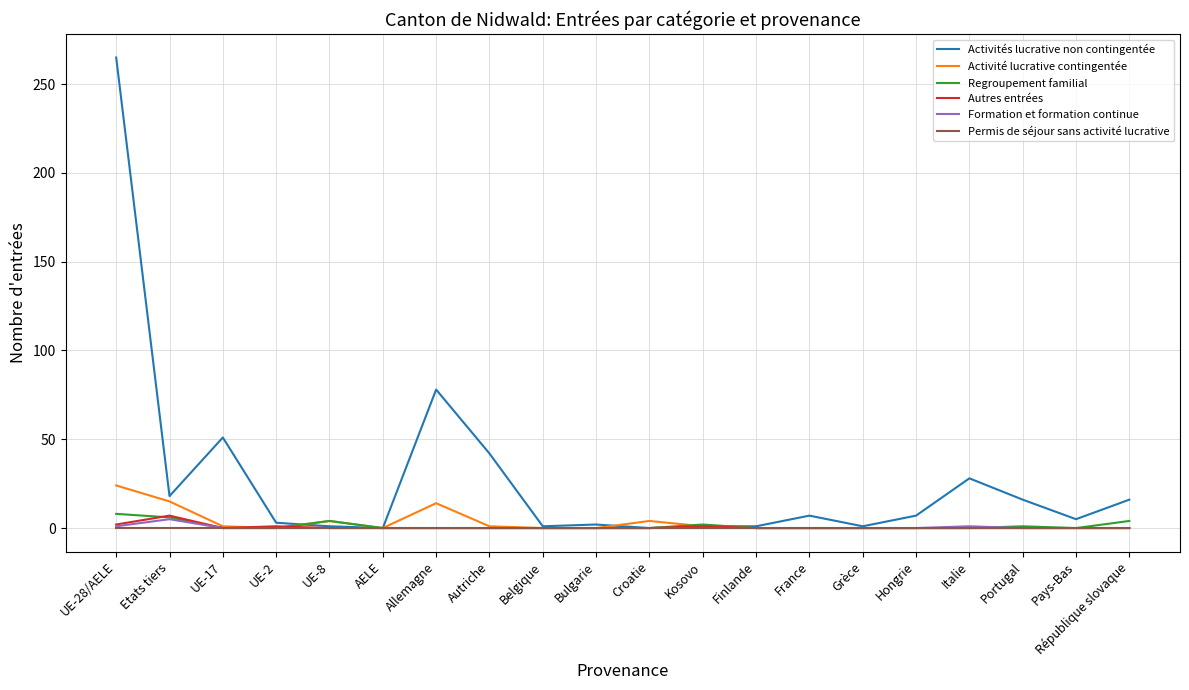

Which category has the highest value in the Activité lucrative contingentée series?

UE-28/AELE